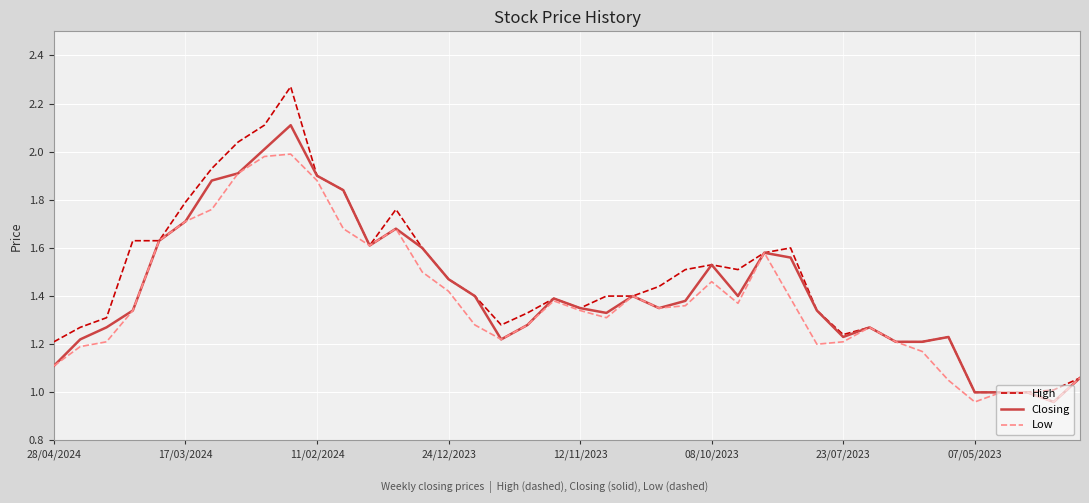

Which series has the widest spread of values?

High